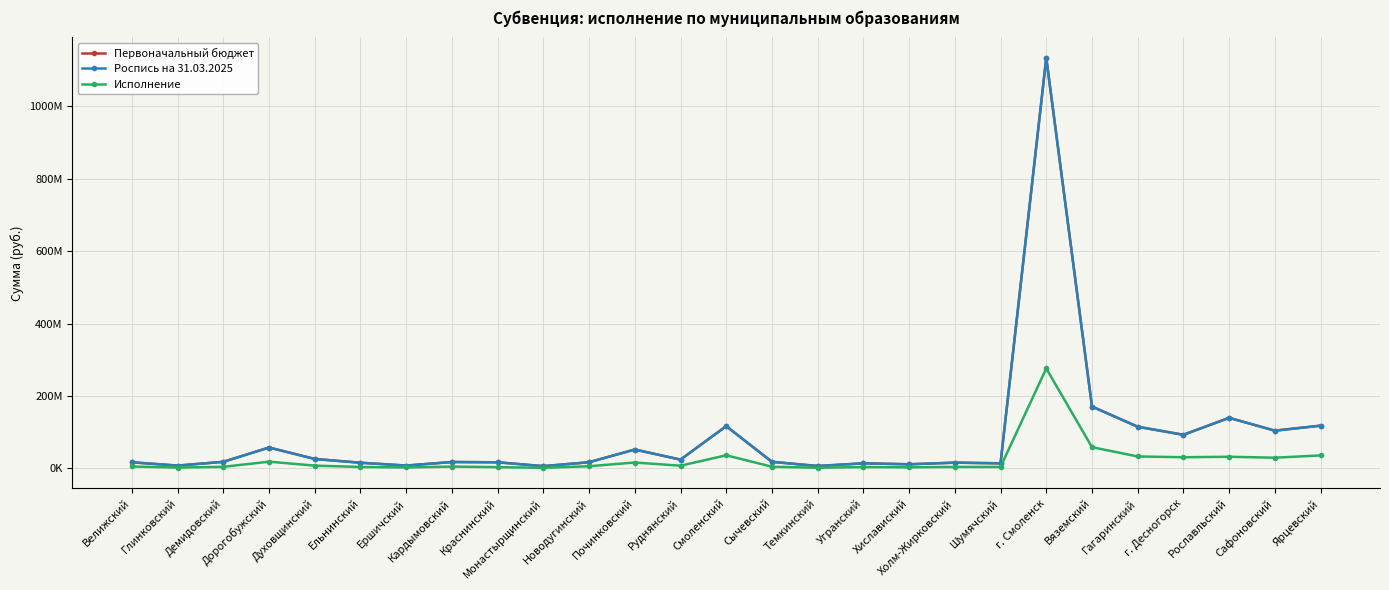

What is the spread (max minus min) of values at Краснинский?

13371400